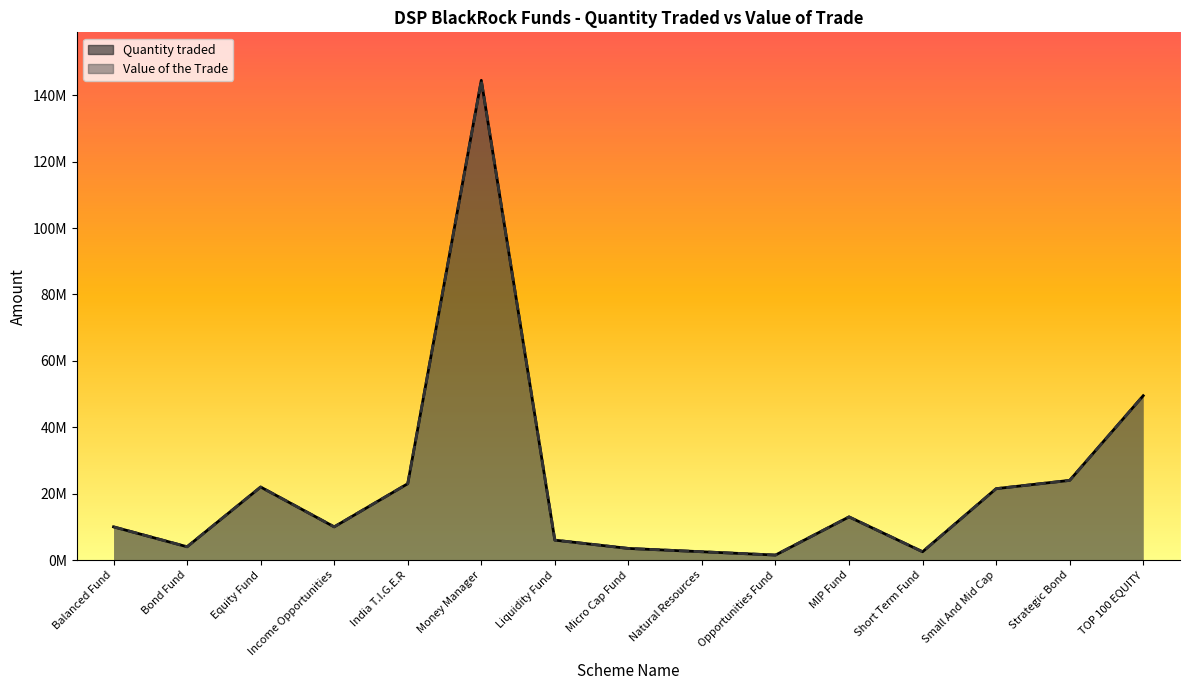

At which category is the sum across all series the highest?

Money Manager